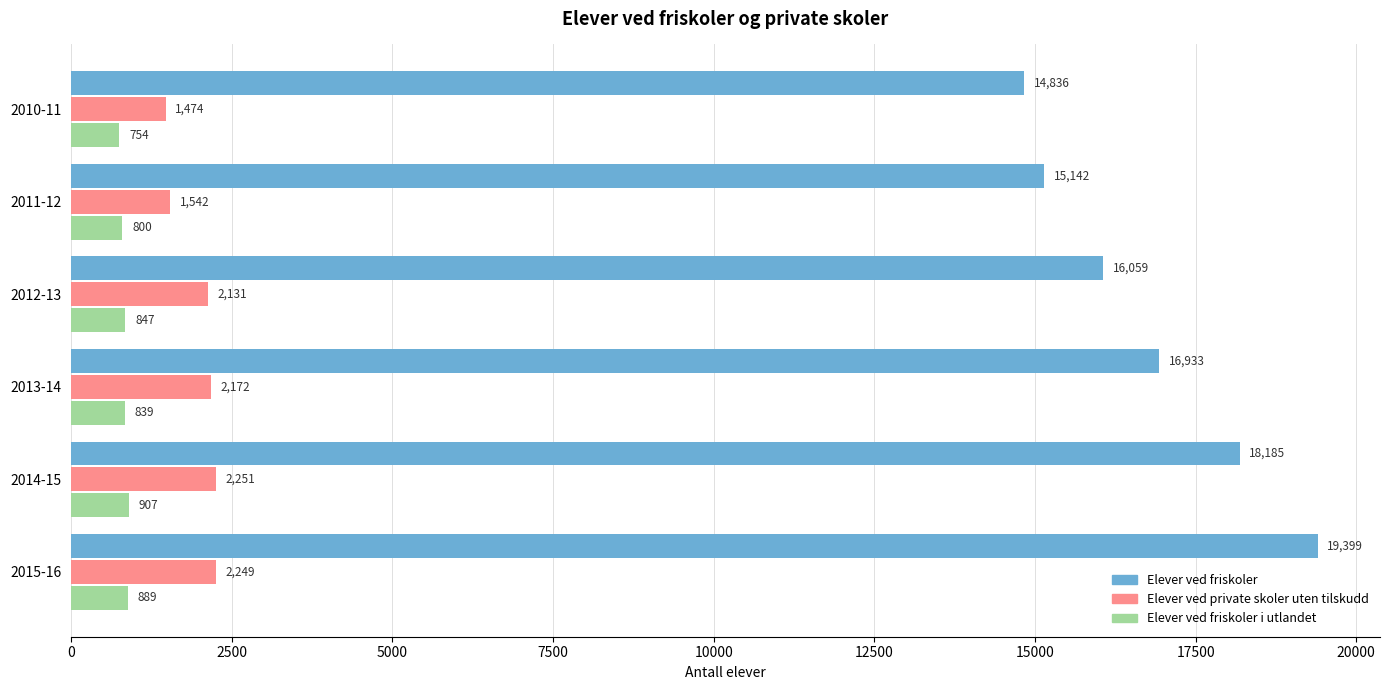

What is the difference between the highest and lowest values at 2010-11?

14082